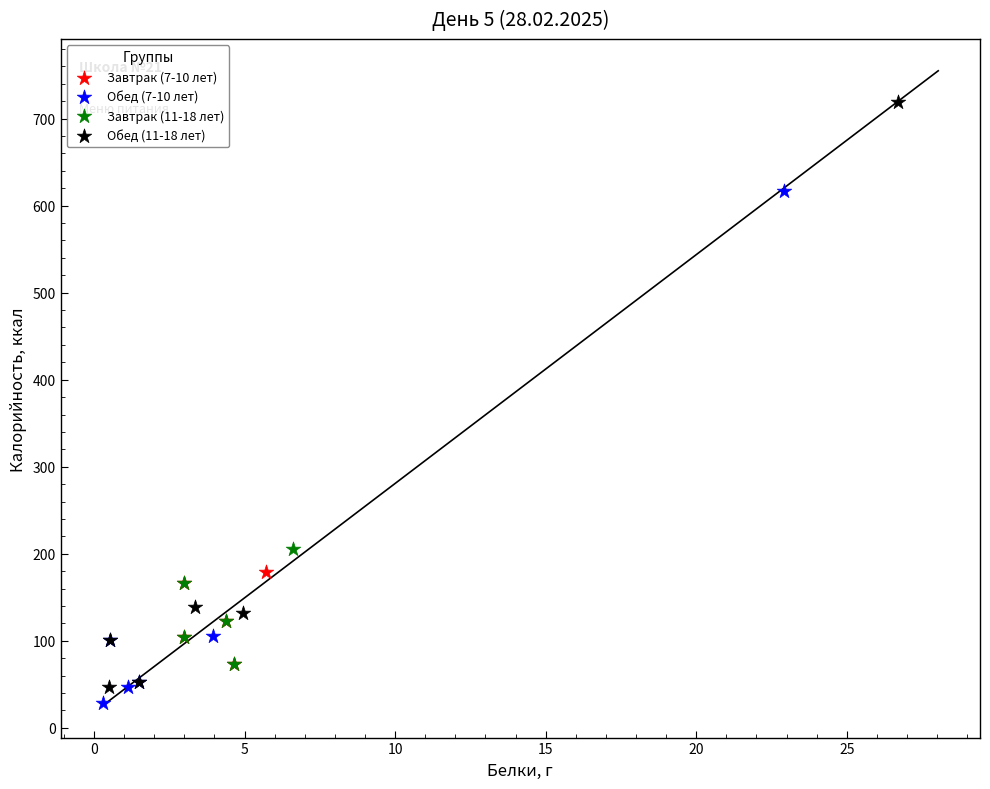

Which series contains the highest Y value?

Обед (11-18 лет)